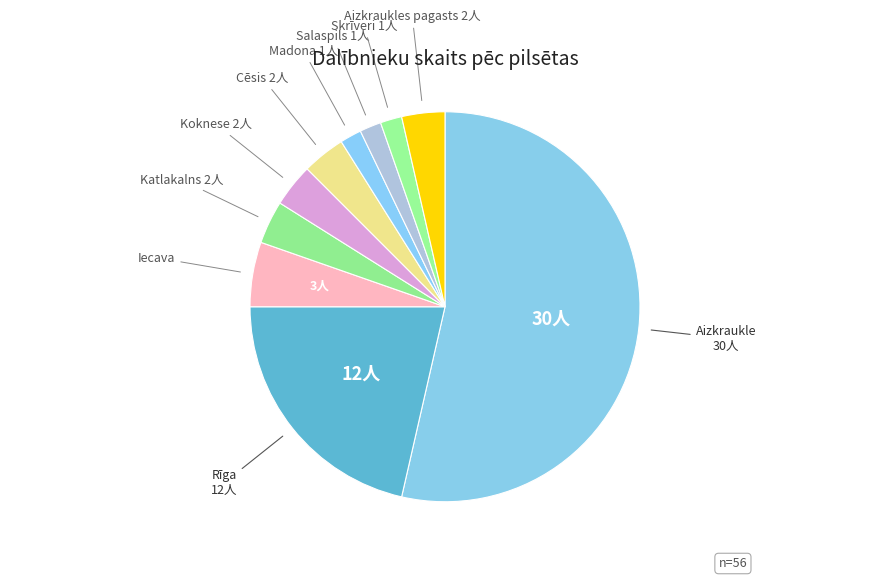

Count the number of slices in the pie.

10